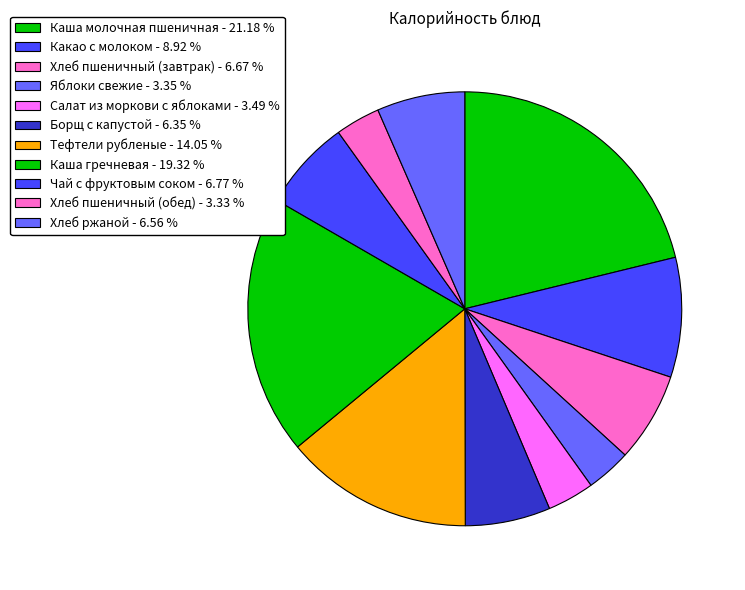

To the nearest percent, what percentage of the pie is Каша молочная пшеничная?

21%